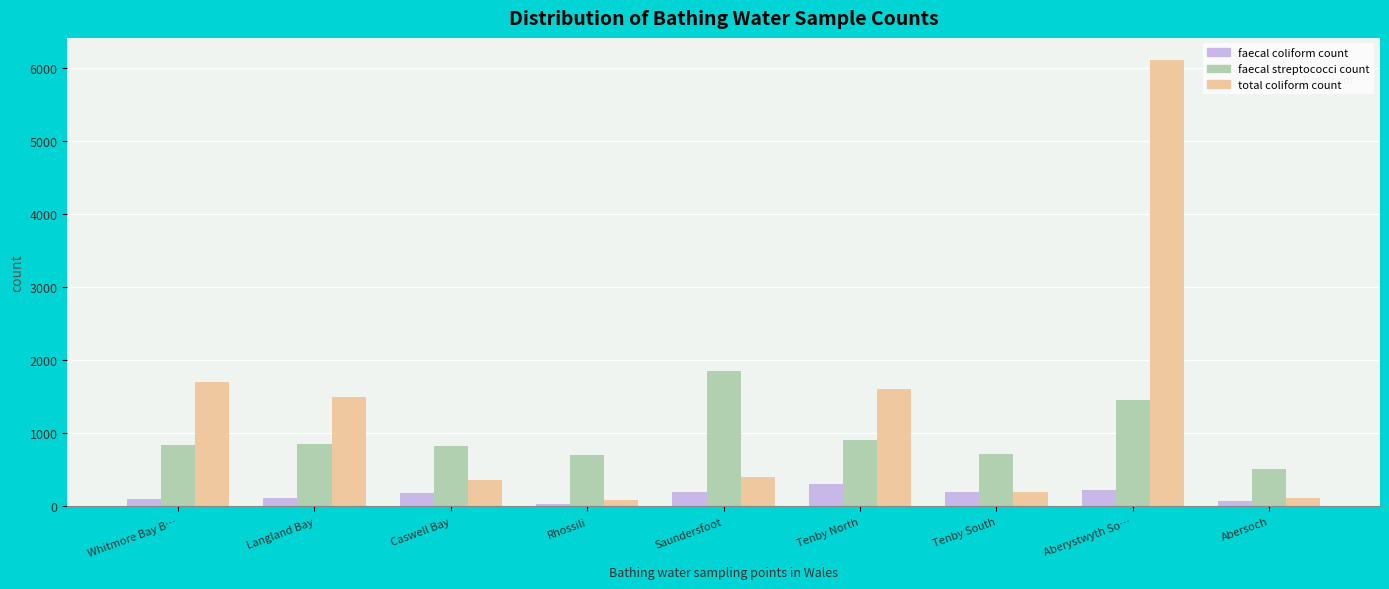

At which label does faecal streptococci count reach its minimum?

Abersoch